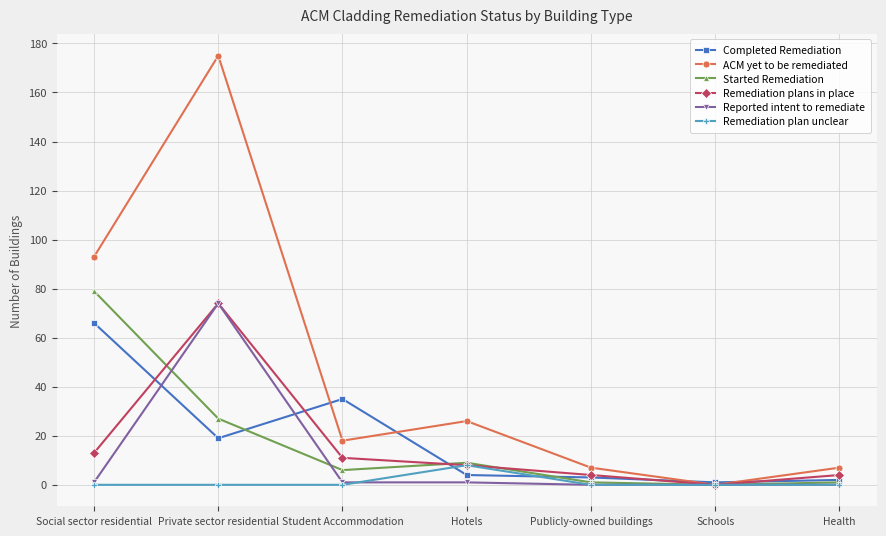

What is the sum of all Reported intent to remediate values?

77